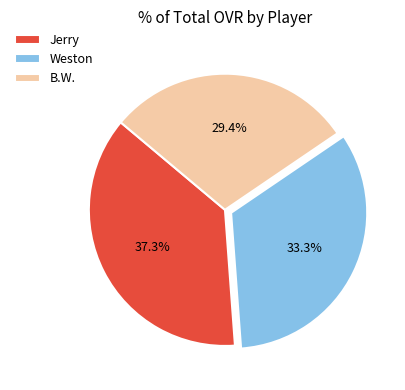

Does Weston account for over 50% of the chart?

No